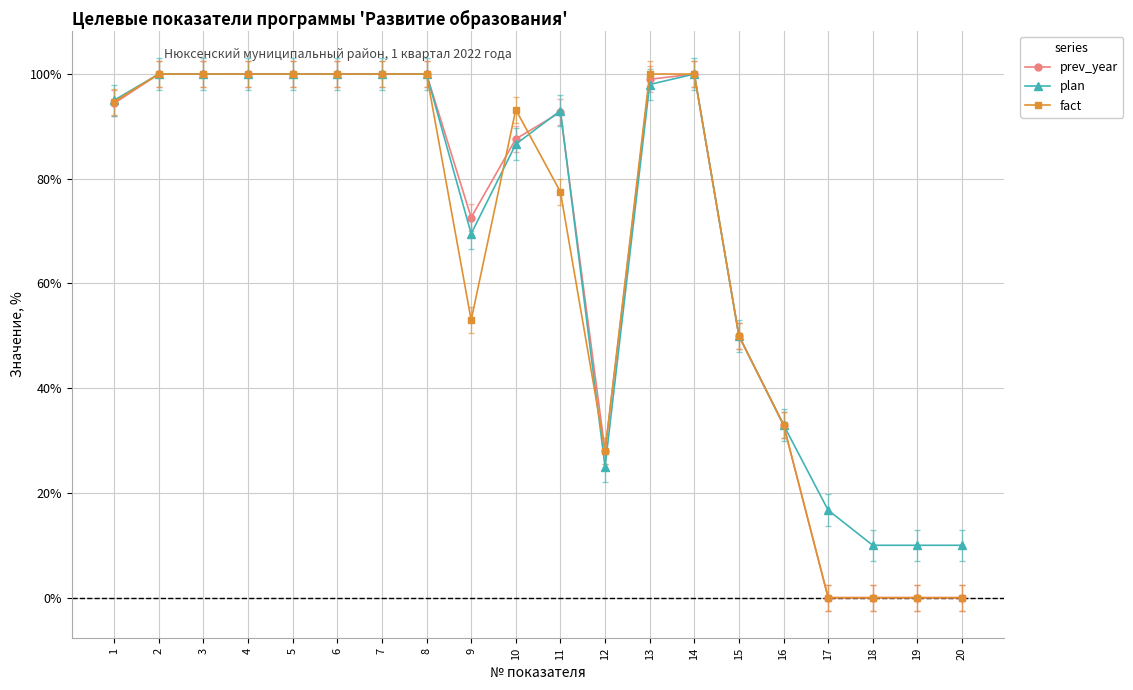

What is the value of the plan point at the 14th from the left?

100.0